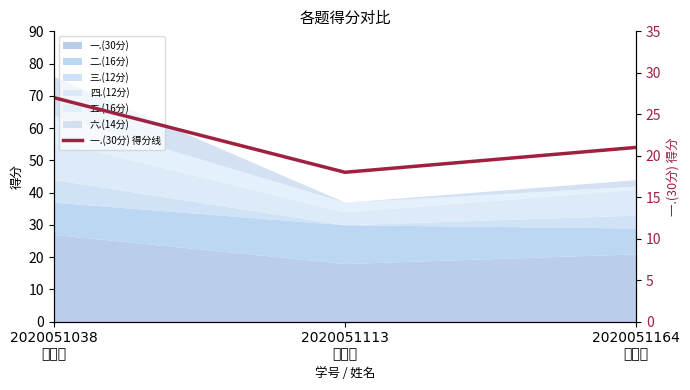

True or false: the data shows 21 at 2020051164
李若芊.

True